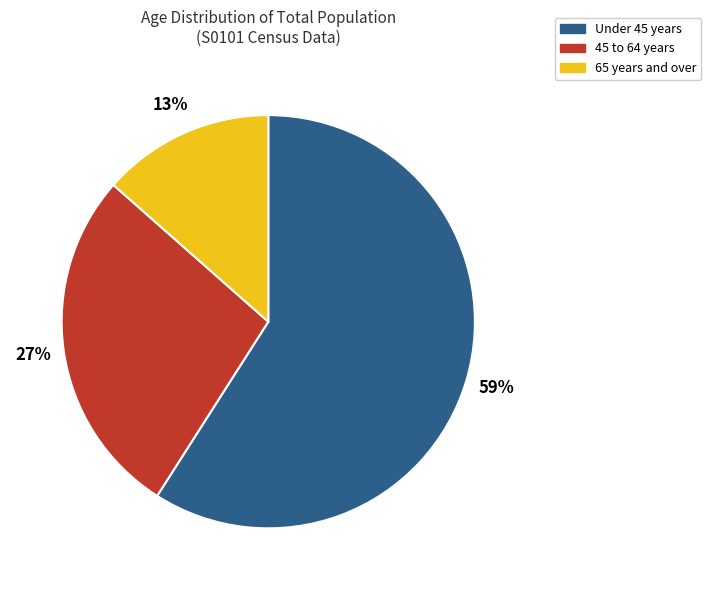

To the nearest percent, what is the difference between the largest and smallest slice percentages?

46%